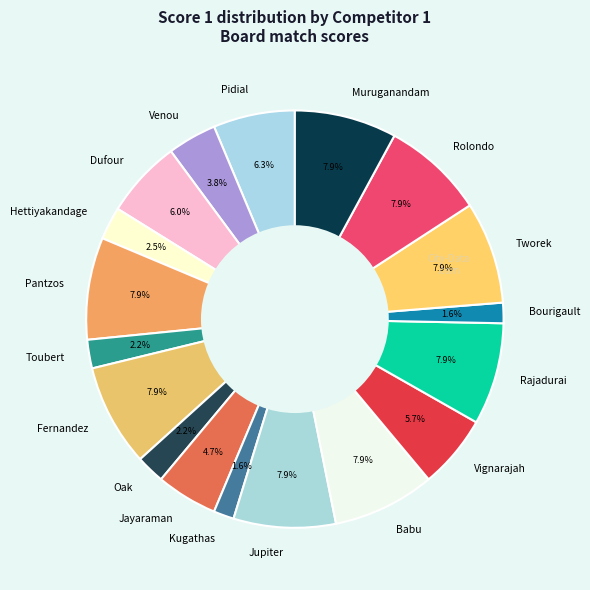

Does Dufour account for over 50% of the chart?

No